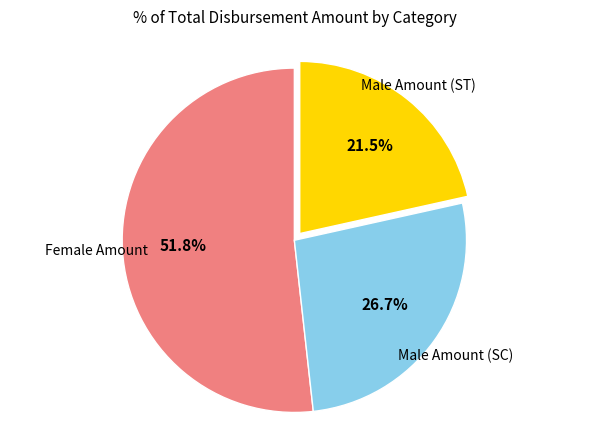

Is there a majority slice in this chart?

Yes